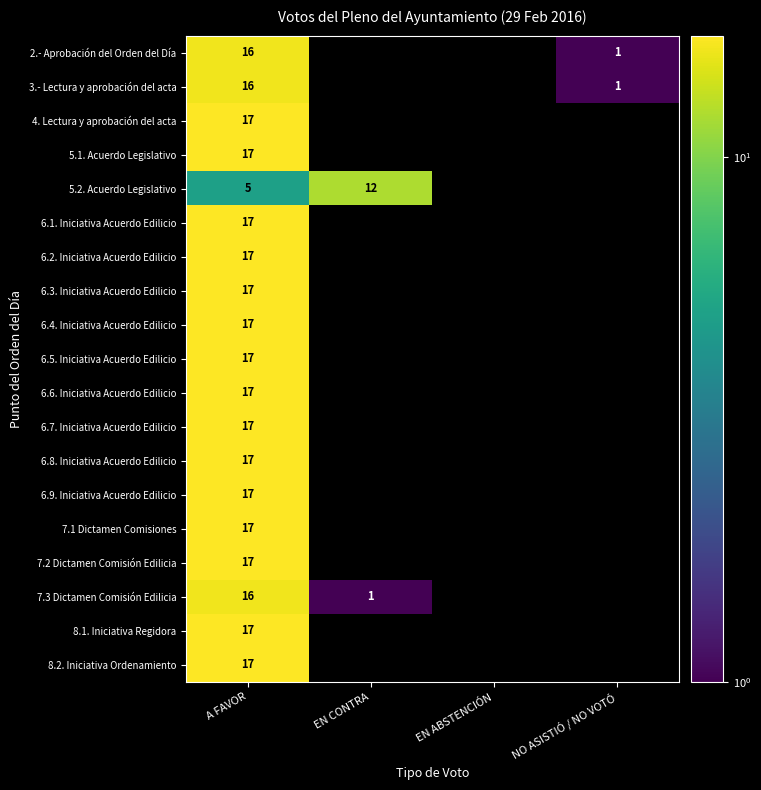

What is the spread (max minus min) of values at A FAVOR?

12